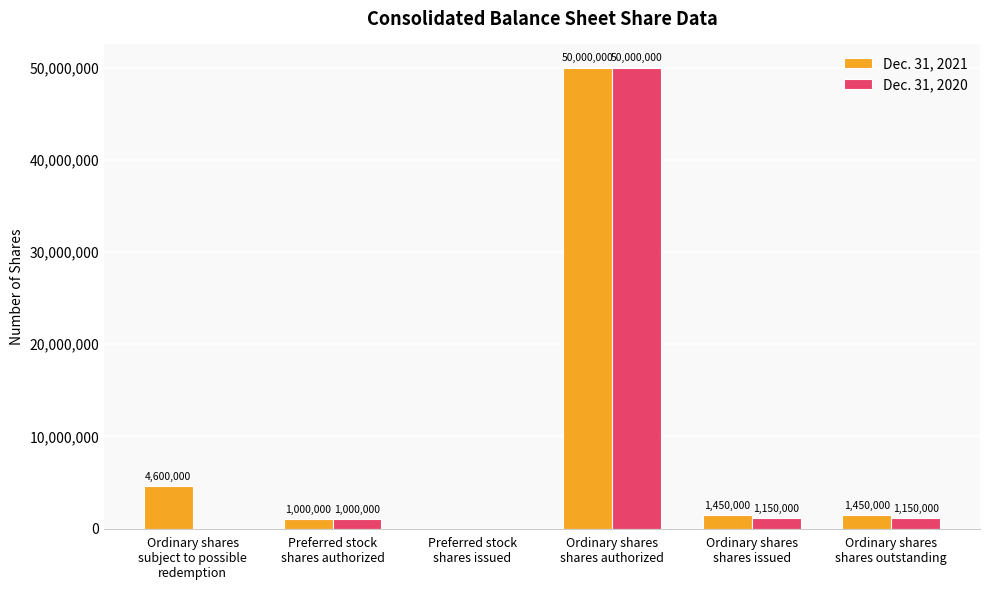

Reading right to left, transcribe all the data shown in this chart.

Dec. 31, 2021: 1450000	1450000	50000000	0	1000000	4600000
Dec. 31, 2020: 1150000	1150000	50000000	0	1000000	0